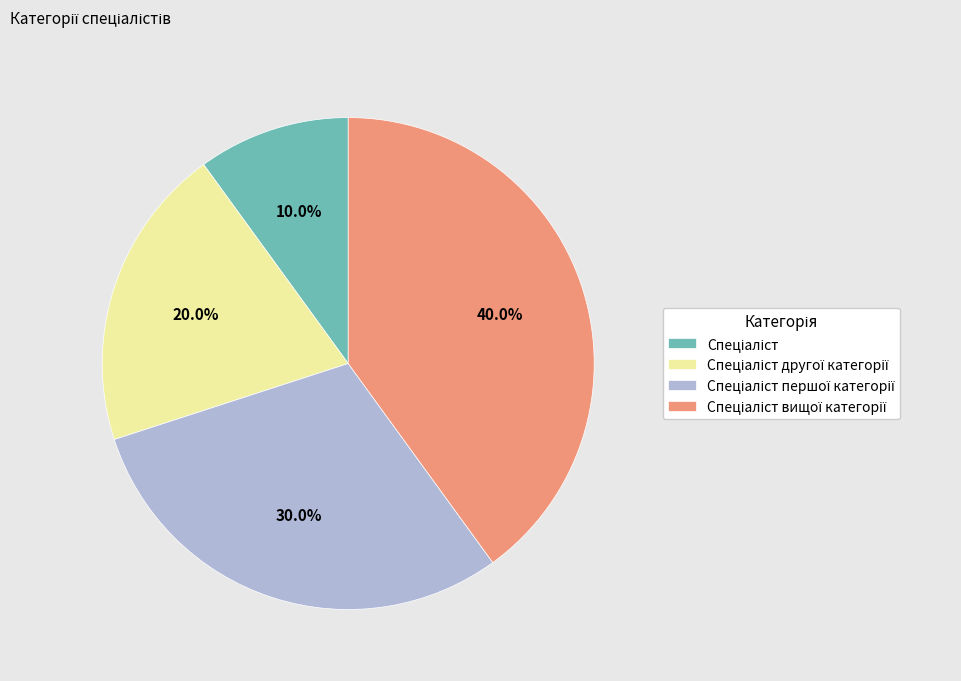

Does any single category account for the majority?

No